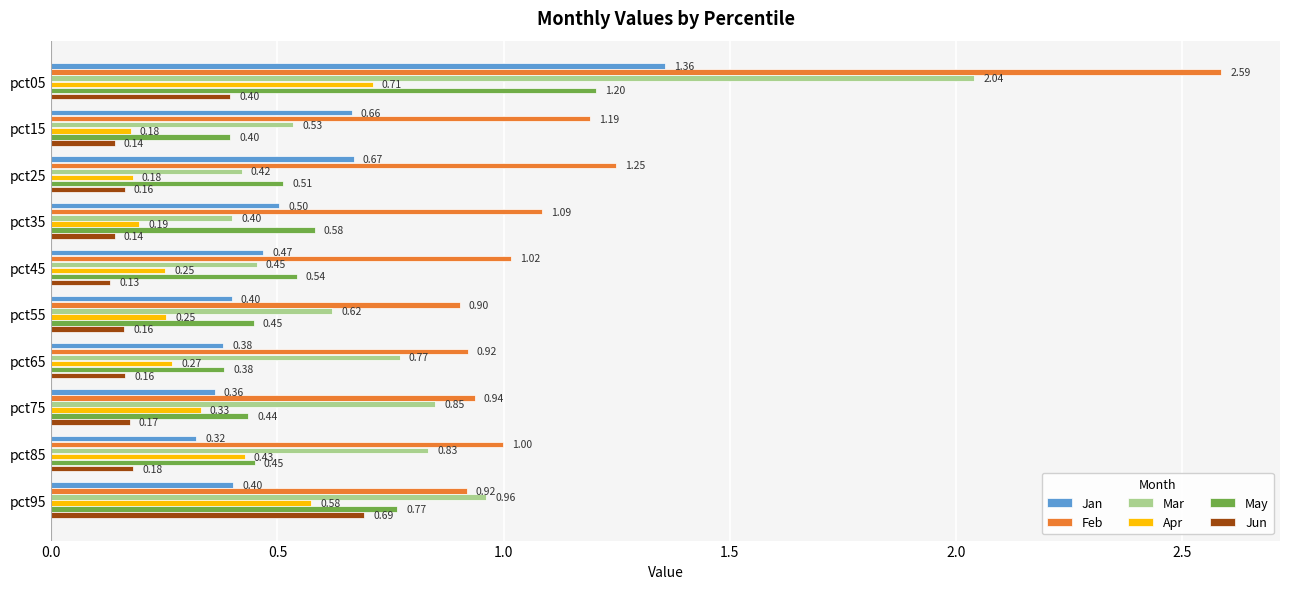

List the series in order of their peak value, lowest first.

Jun, Apr, May, Jan, Mar, Feb